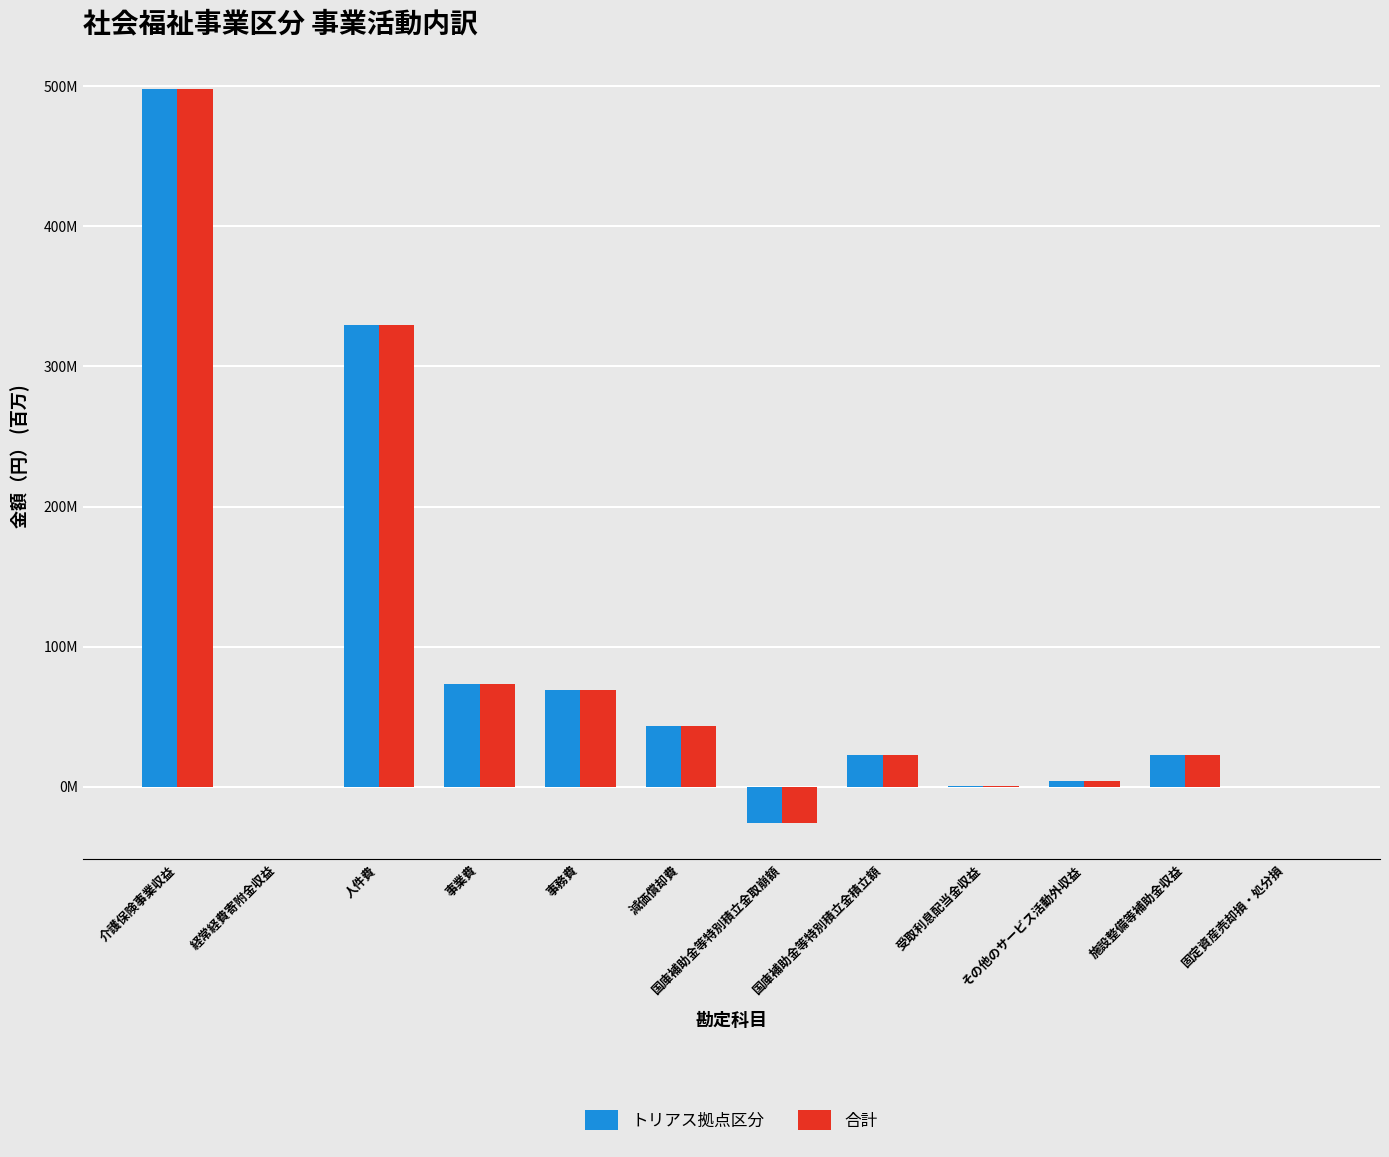

Reading right to left, list all the values displayed in this chart.

トリアス拠点区分: 0.1	22.8	4.3	0.2	22.8	-25.5	43.3	69.0	73.3	329.2	0.1	497.6
合計: 0.1	22.8	4.3	0.2	22.8	-25.5	43.3	69.0	73.3	329.2	0.1	497.6